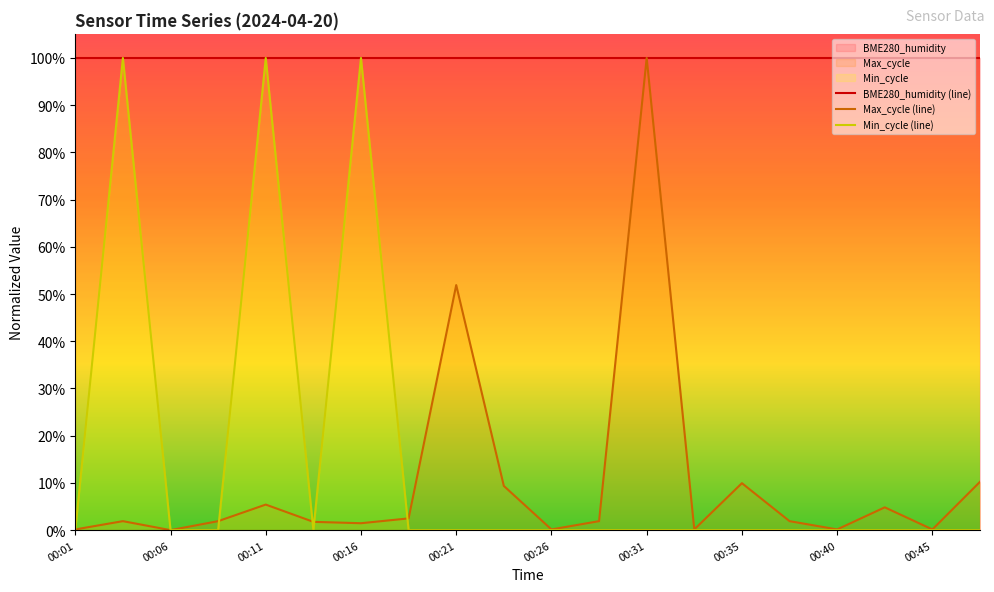

Which category has the highest value across all series?

00:31